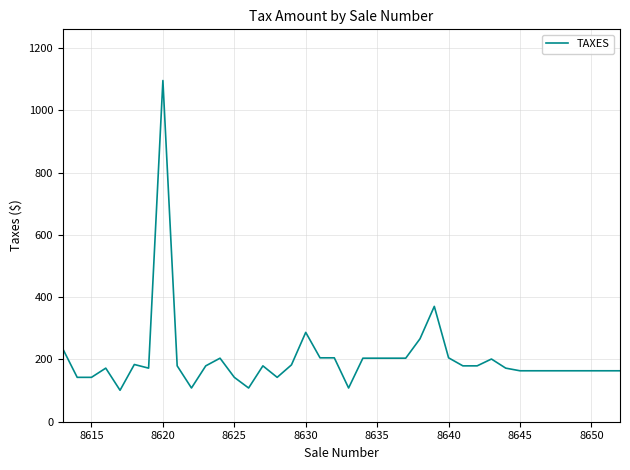

What is the minimum value shown in the chart?

101.0